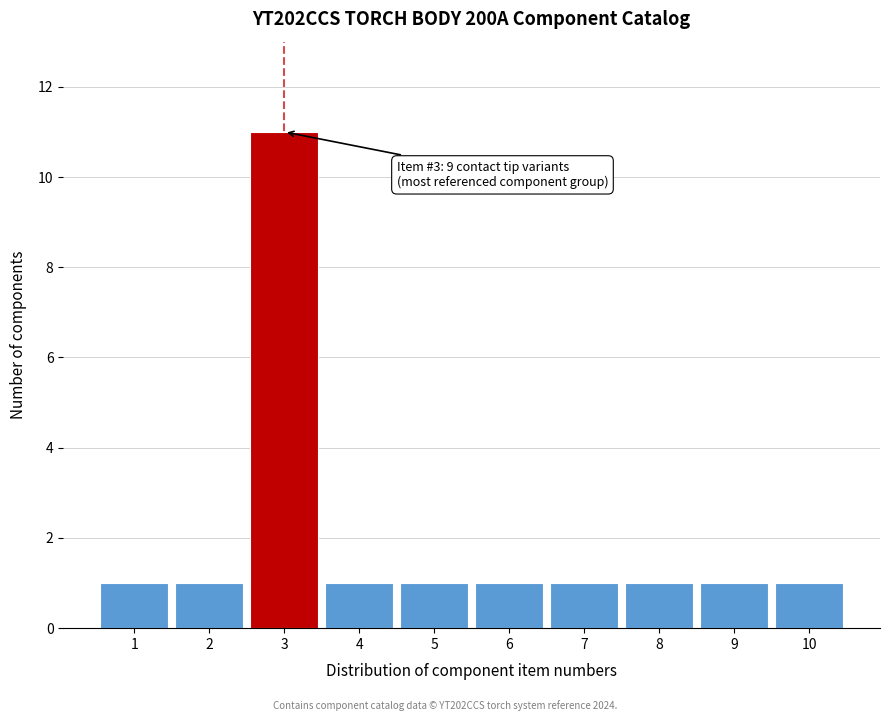

Which range on the x-axis has the tallest bar?

2.5 to 3.5